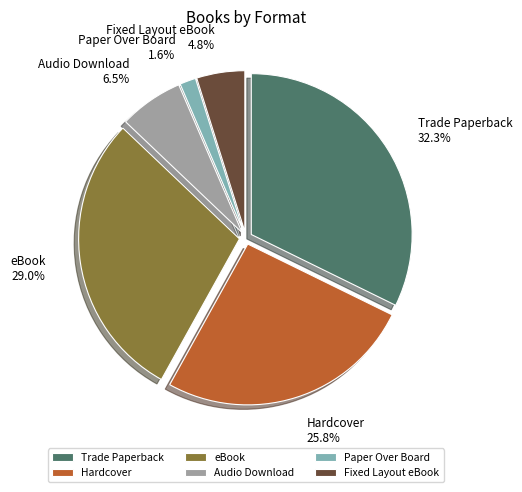

To the nearest percent, what is the difference between the Audio Download and Paper Over Board slice percentages?

5%